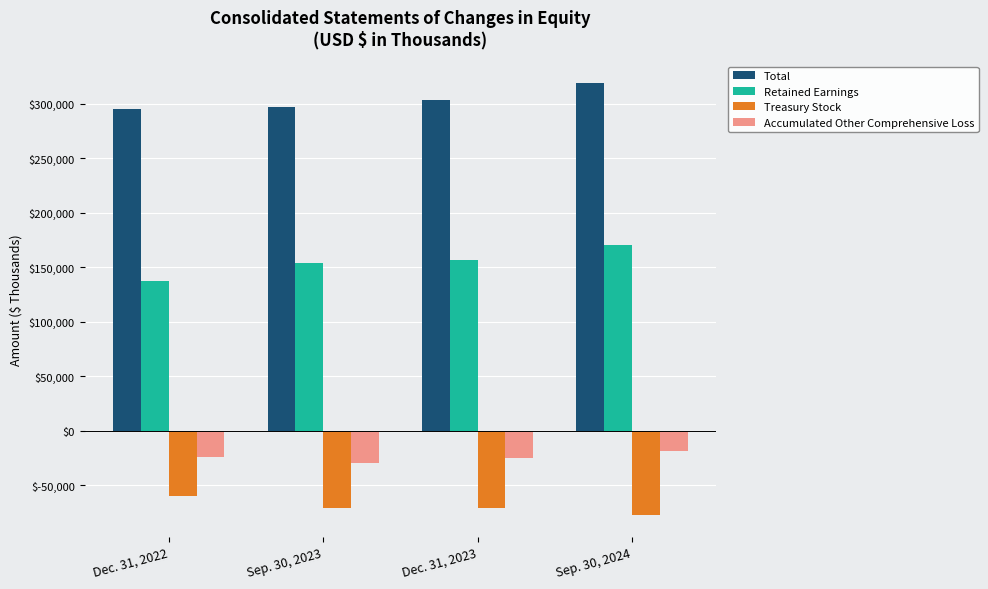

What is the difference between the maximum and minimum values in the Retained Earnings series?

32583